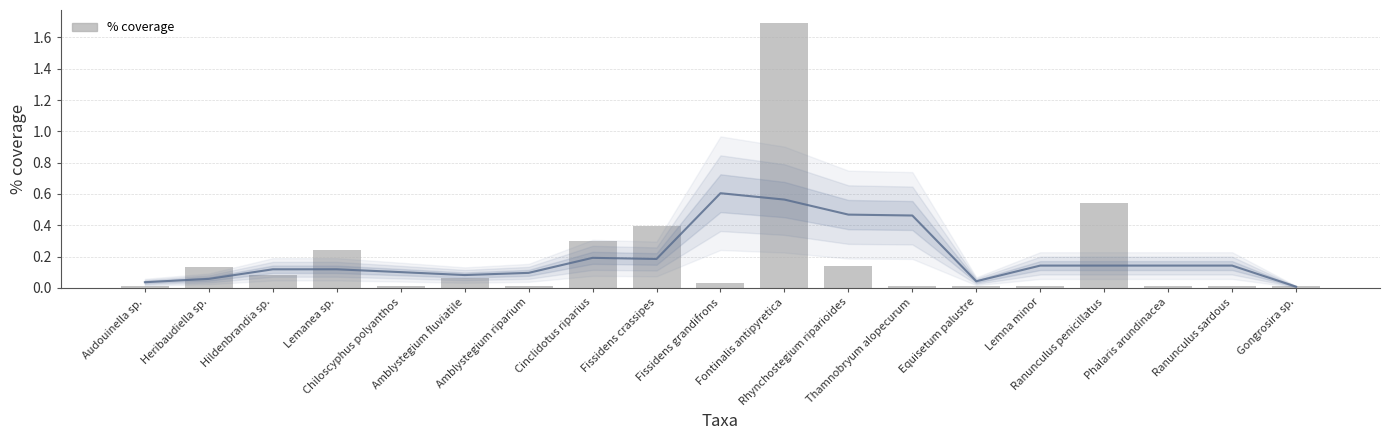

What is the label of the 17th bar from the left?

Phalaris arundinacea